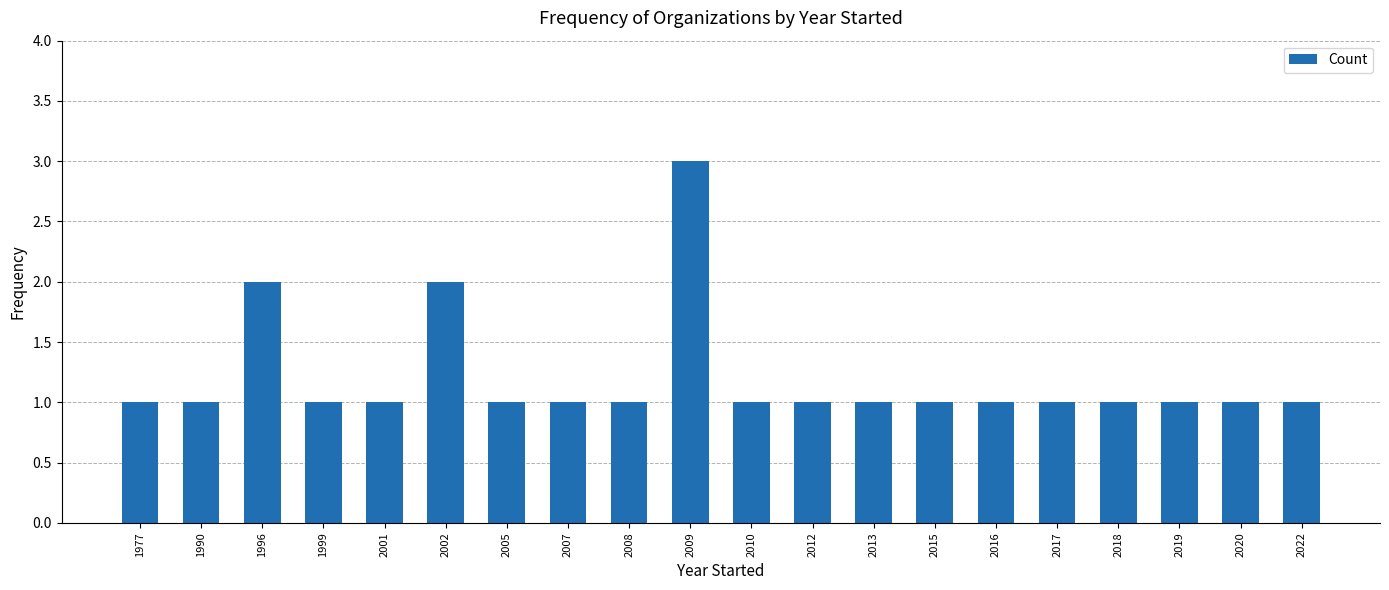

Are the bars horizontal?

No